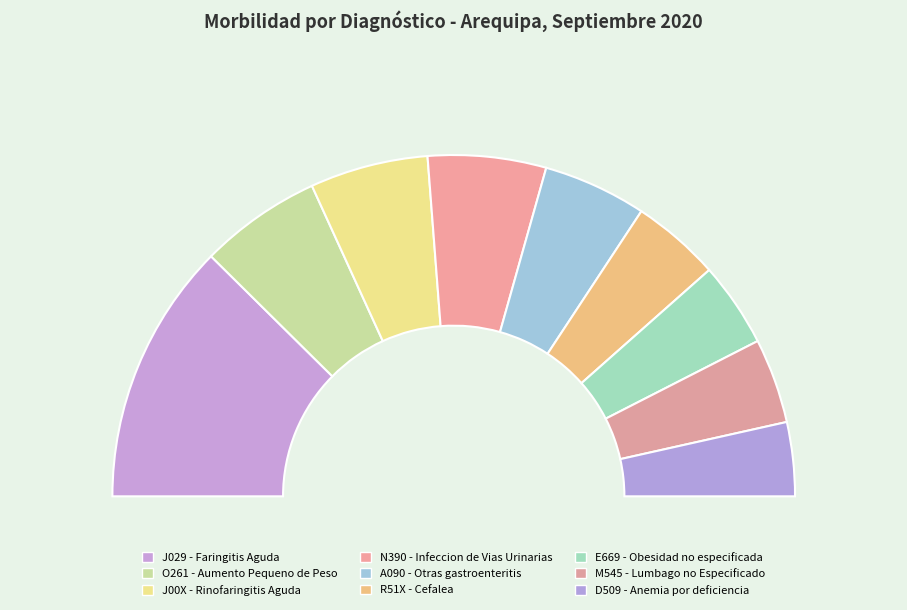

Is it true that R51X - Cefalea is 14% of the pie?

False